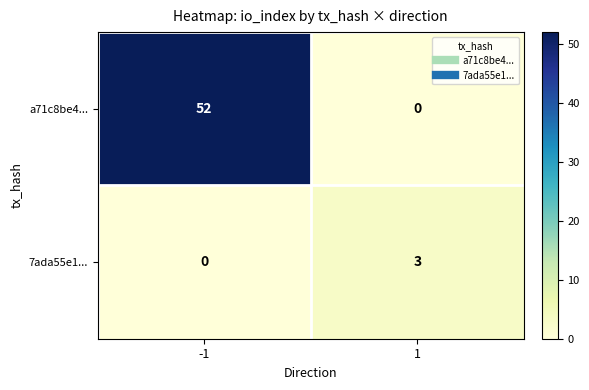

The a71c8be4... series shows 27 at -1. True or false?

False